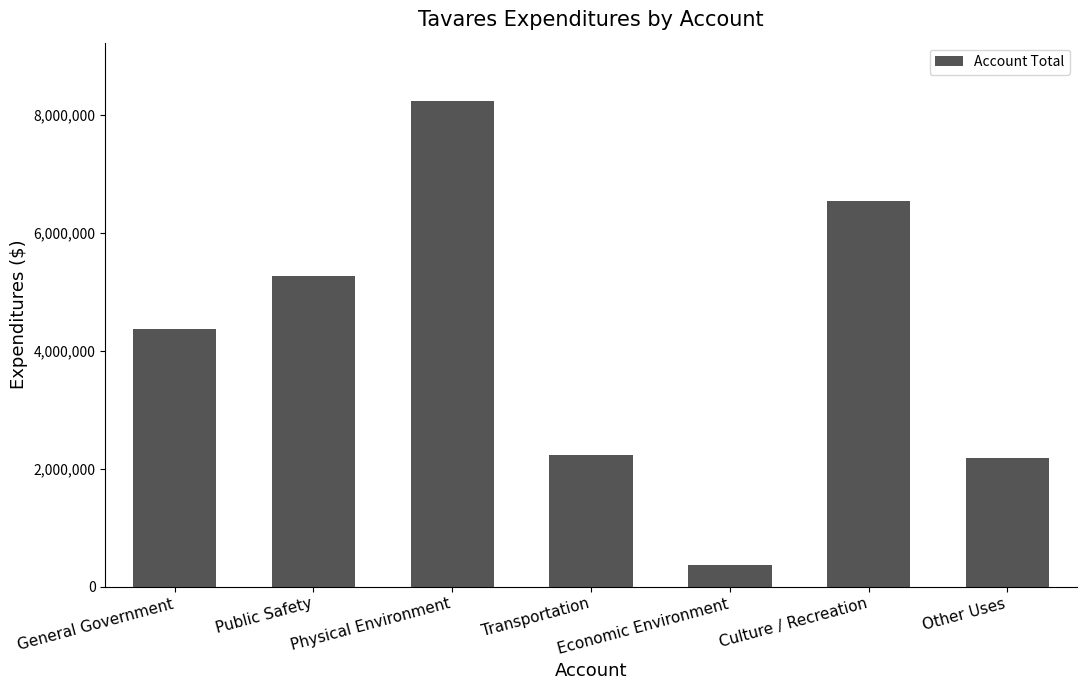

Is it true that the value at Public Safety is 2904968?

False